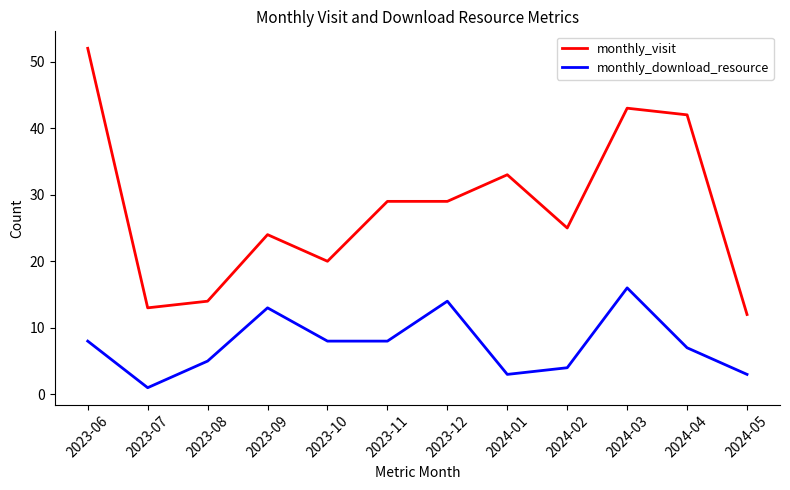

At which category does monthly_download_resource reach its first local valley?

2023-07